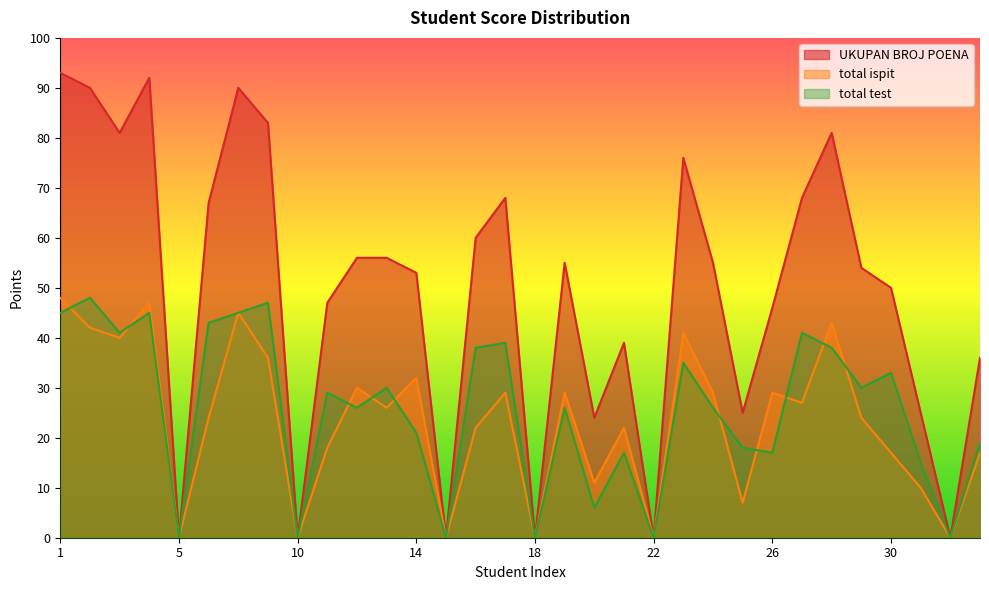

Does the chart display data point markers on the line(s)?

No